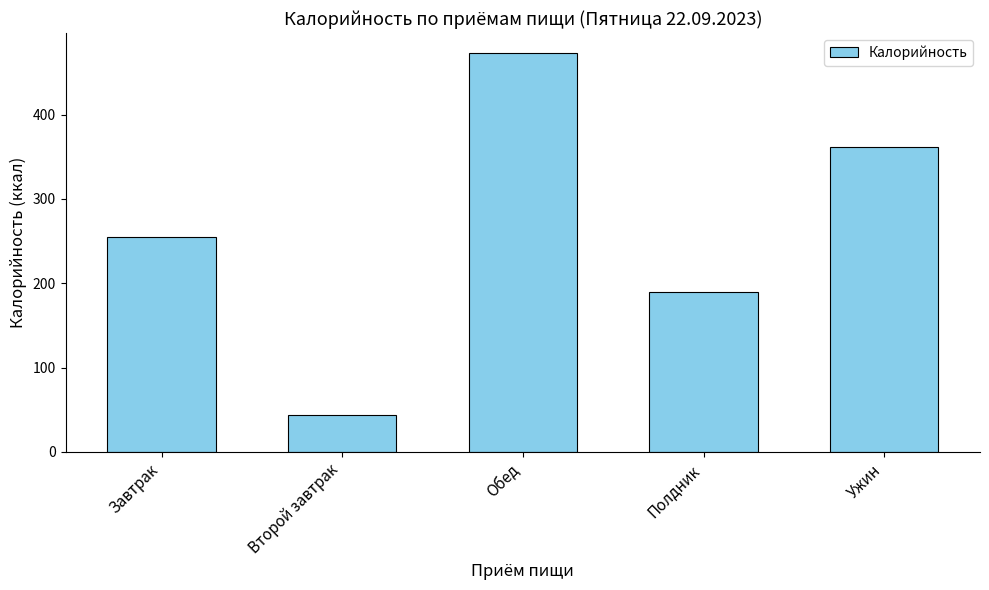

Rank the categories by value from lowest to highest.

Второй завтрак, Полдник, Завтрак, Ужин, Обед